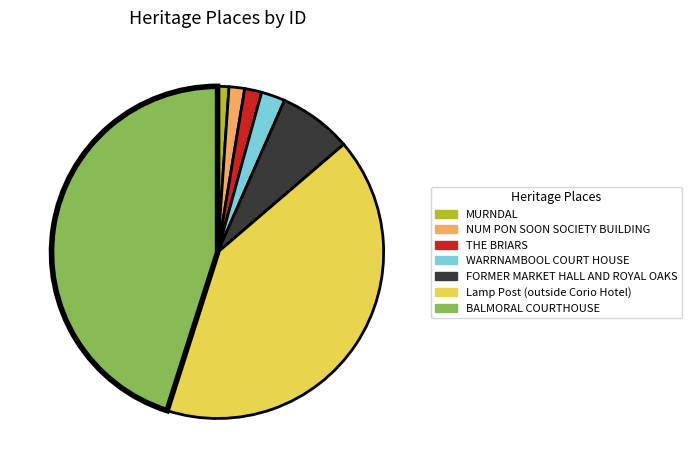

Is it true that FORMER MARKET HALL AND ROYAL OAKS is 7% of the pie?

True